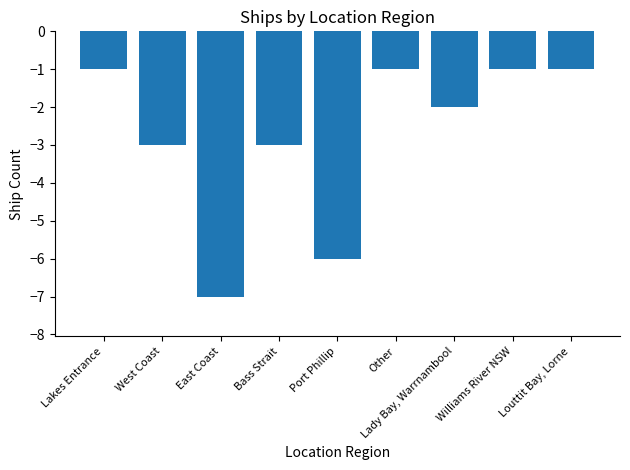

What value does the data have at Bass Strait?

-3